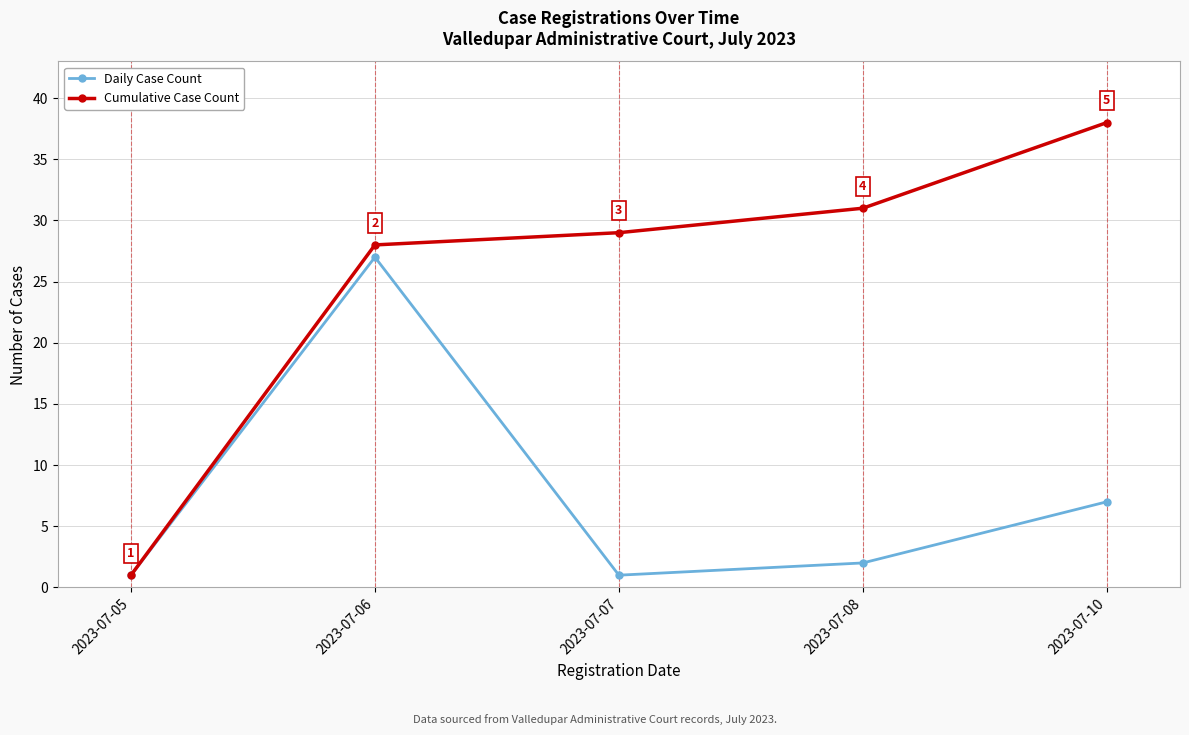

Where is Daily Case Count nearest to the value 14?

2023-07-10